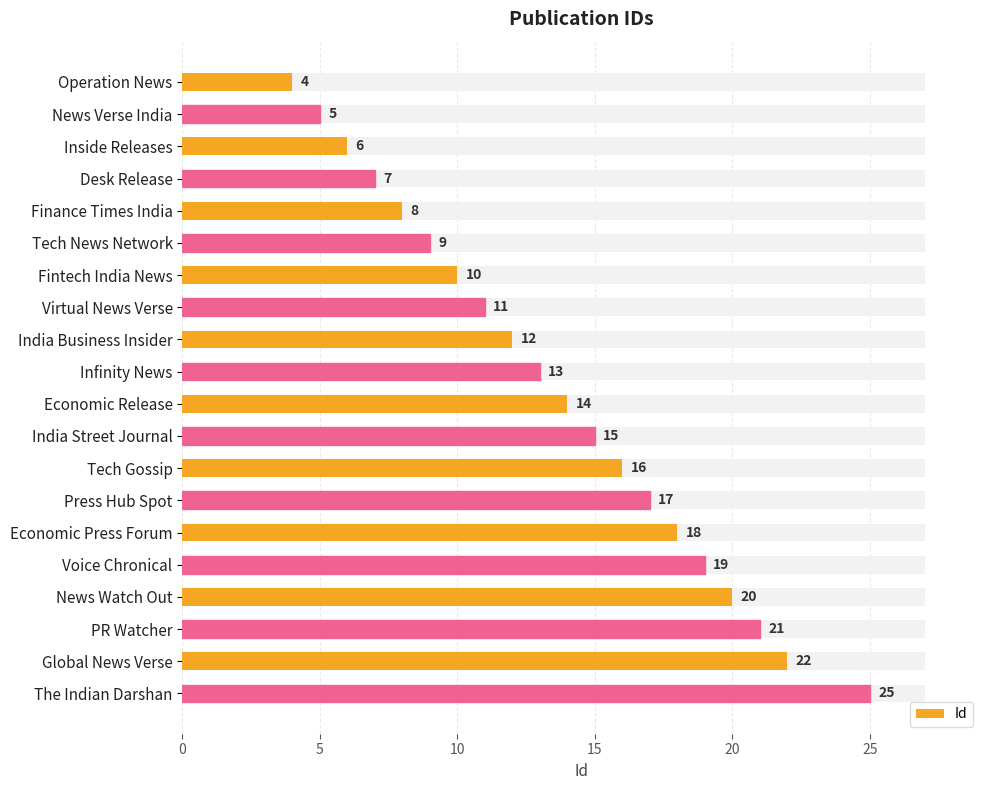

How many data points are above 14?

9